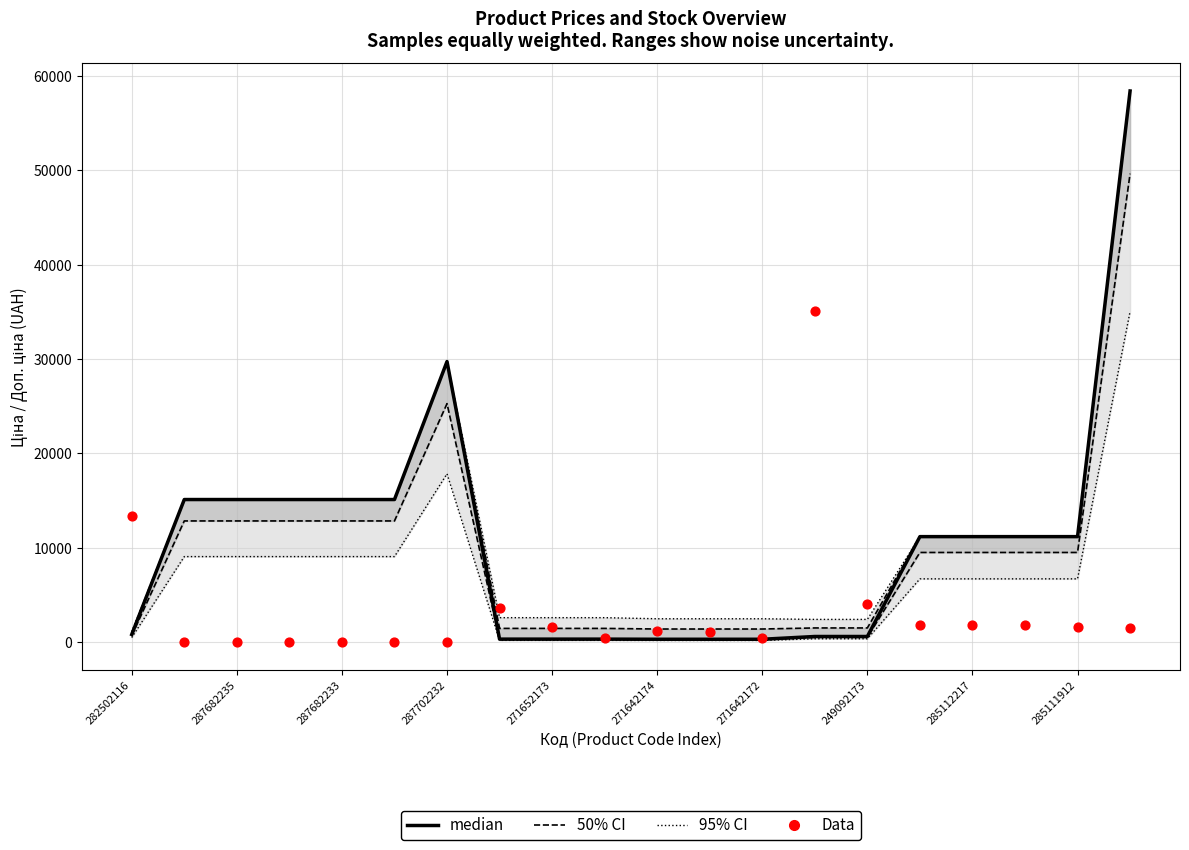

What are all the series names shown in the legend?

95% CI, 50% CI, median, Data